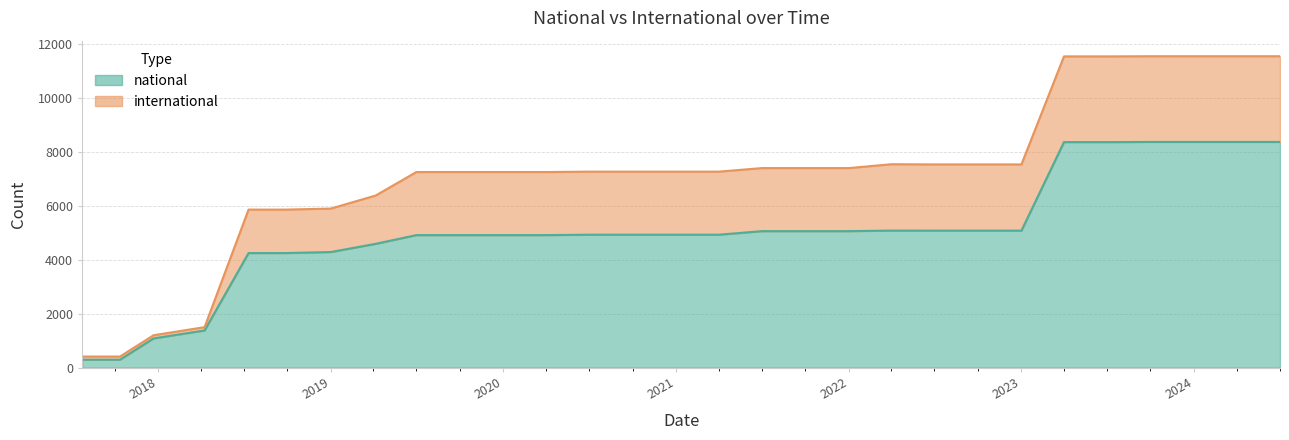

What is the maximum value for national?

8371